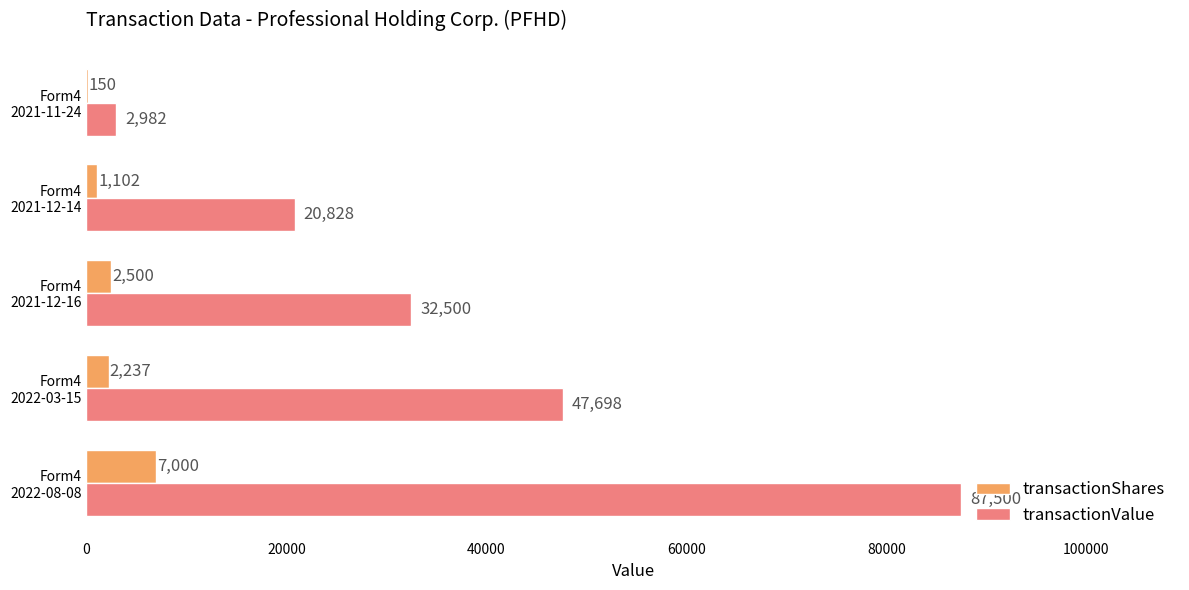

What is the sum of all transactionShares values?

12989